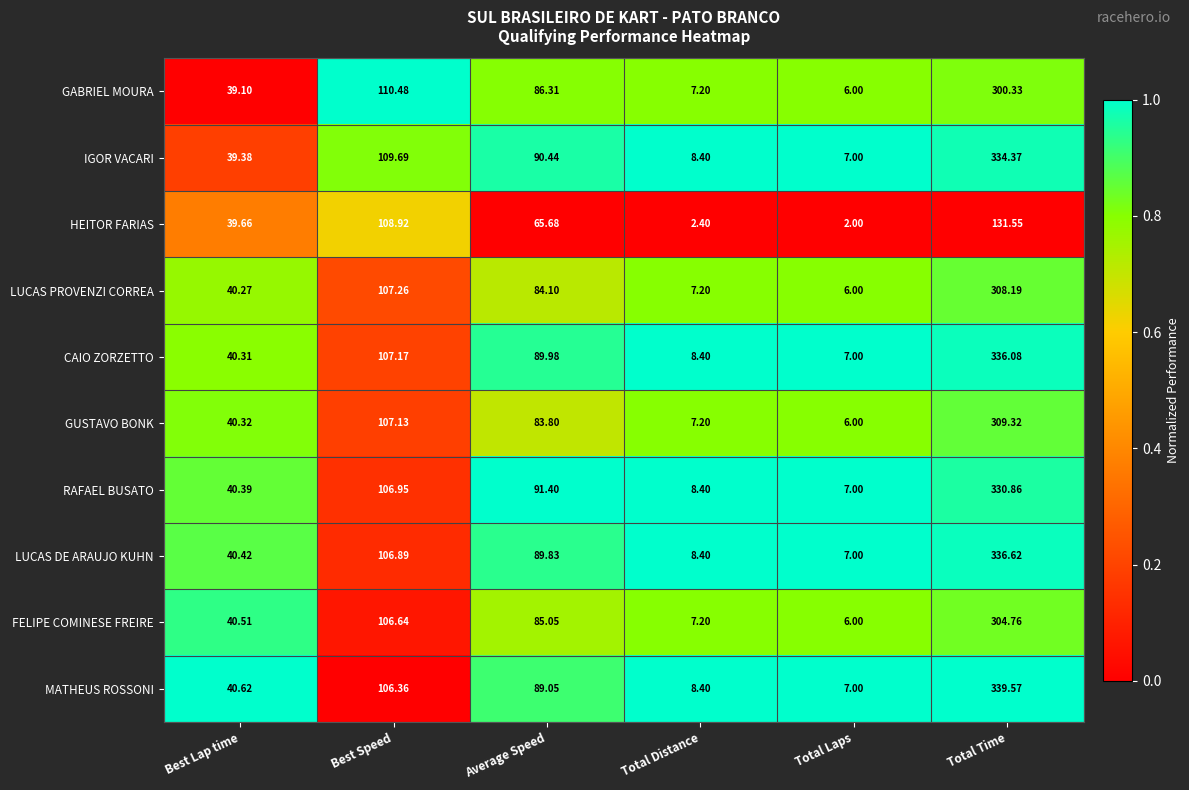

At which category does the chart reach its minimum across all series?

Total Laps